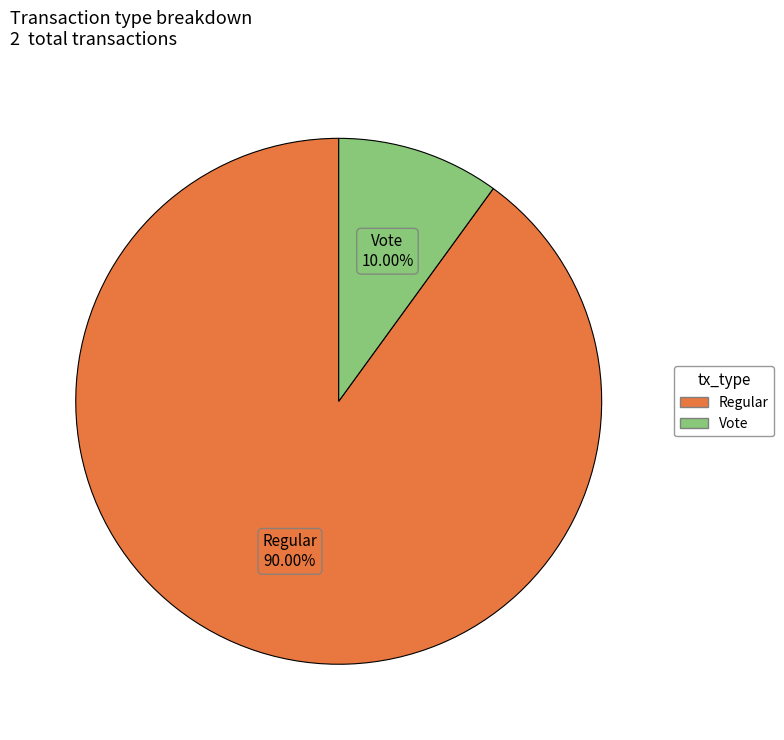

Rank the categories by value from lowest to highest.

Vote, Regular